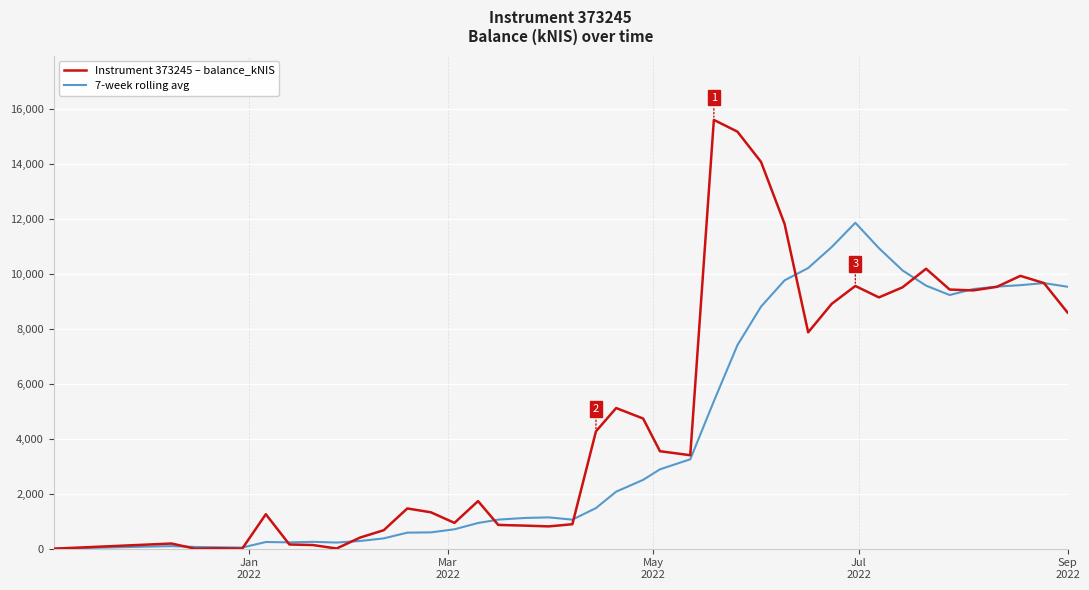

How many categories are shown in the chart?

40